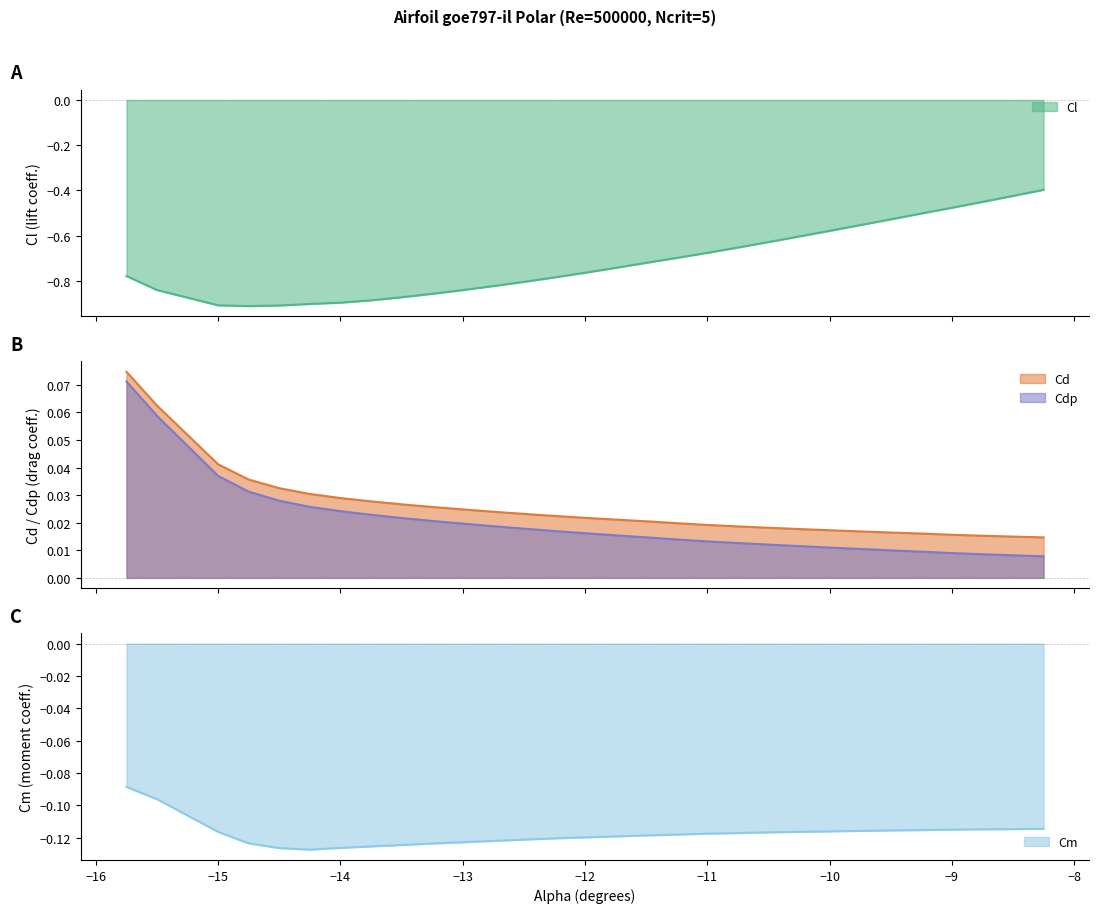

Where is the first local minimum for Cm?

-14.25